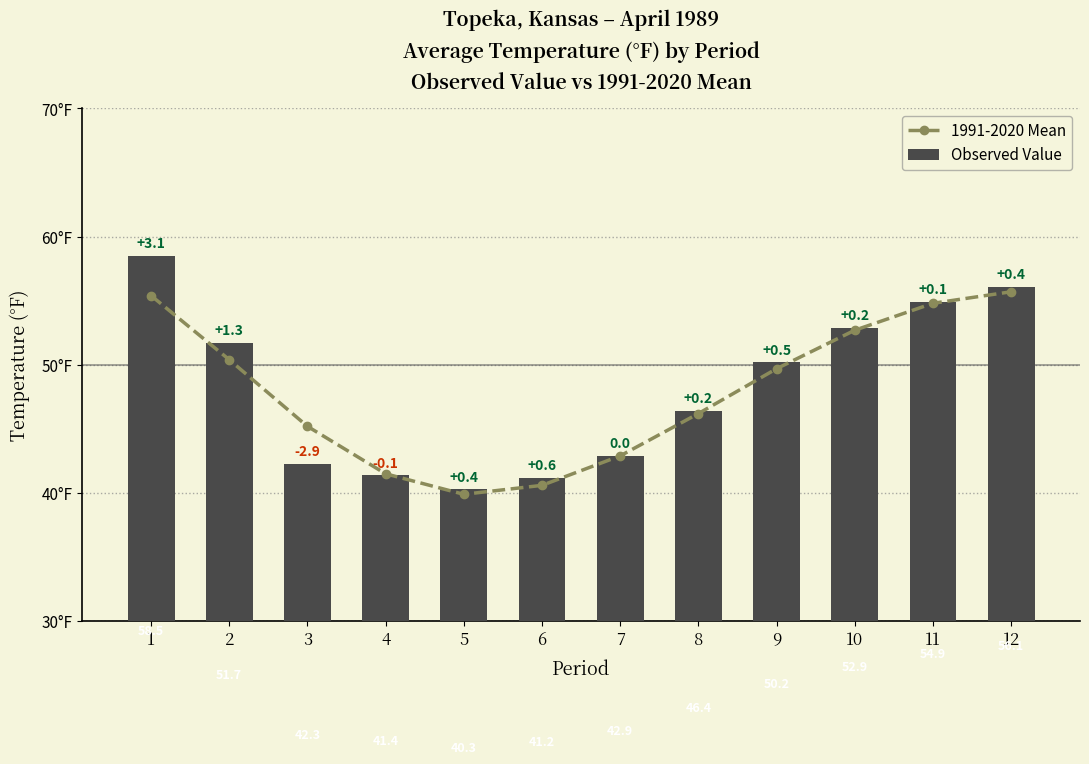

List the labels in order of Observed Value value, largest first.

1, 12, 11, 10, 2, 9, 8, 7, 3, 4, 6, 5